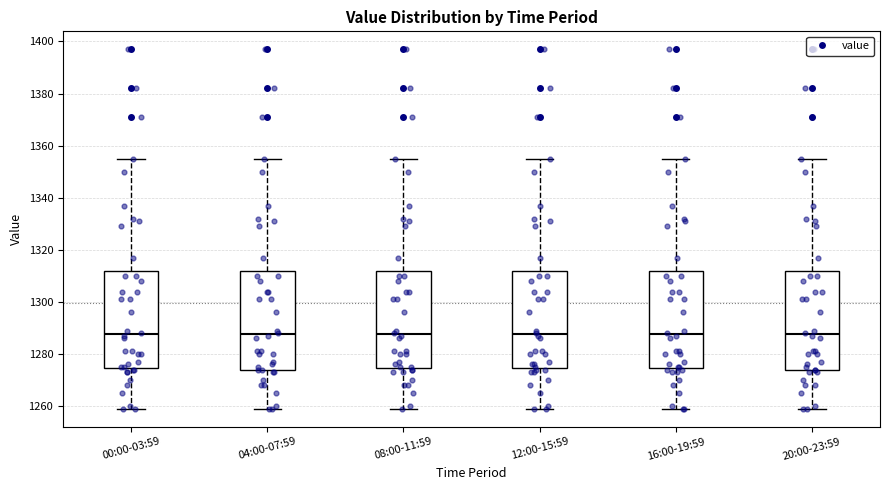

Where is the upper edge of the box for 12:00-15:59 on the y-axis? The values are not printed on the chart, so give them approximately, as read against the axis.

1312